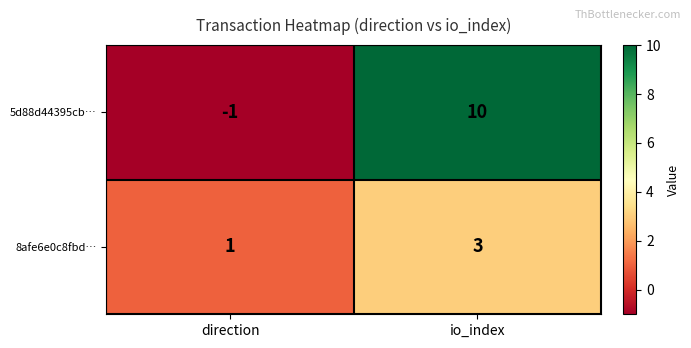

At which label does 8afe6e0c8fbd… reach its minimum?

direction